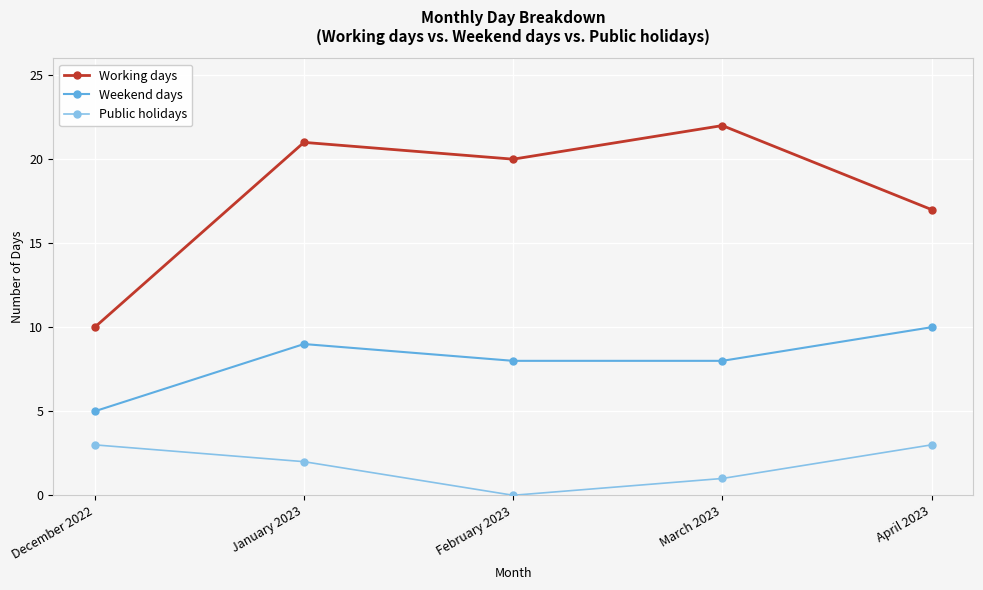

The value of Weekend days at March 2023 is 8. True or false?

True